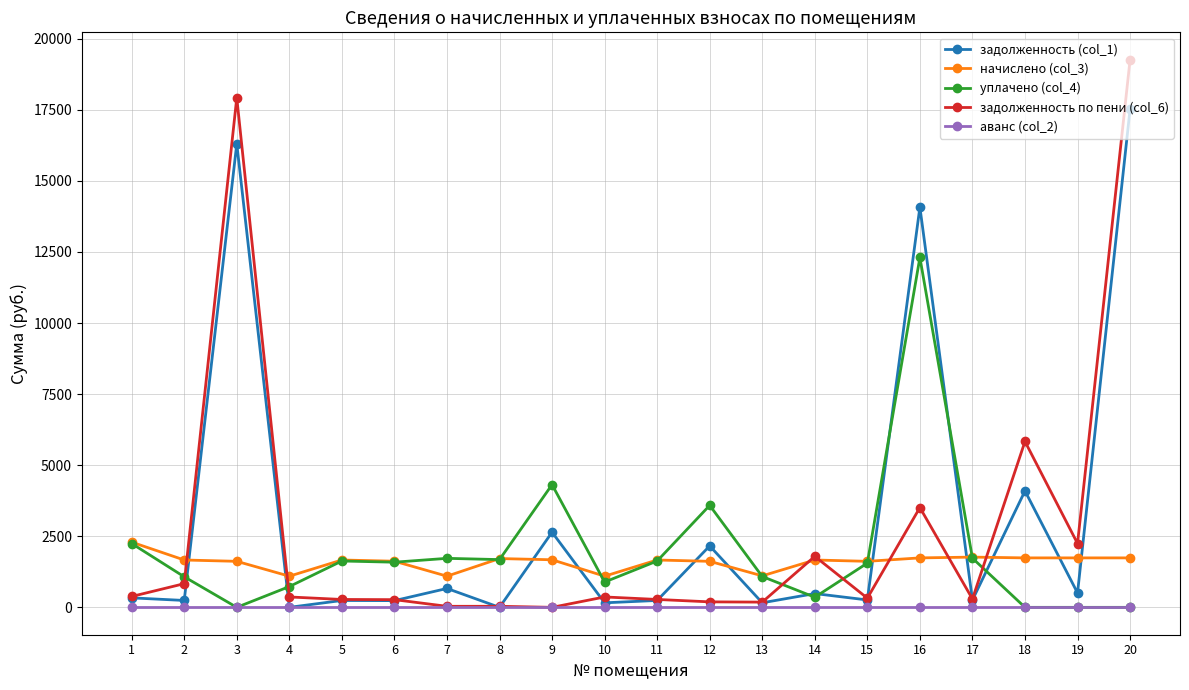

The value of задолженность по пени (col_6) at 5 is 276.9. True or false?

True